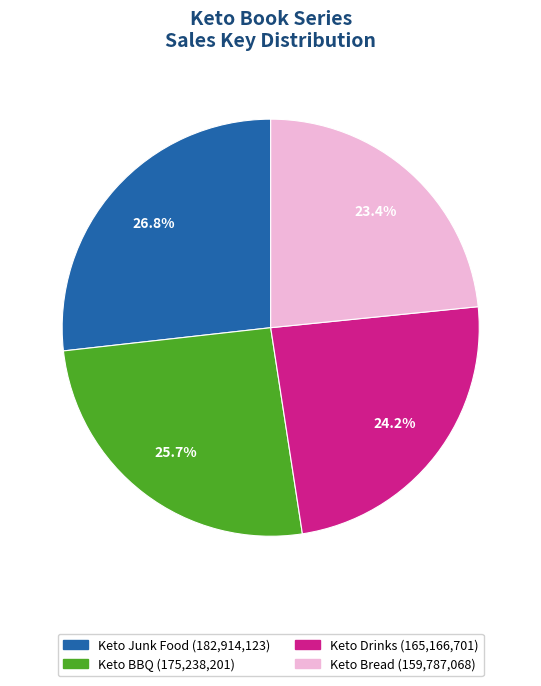

To the nearest percent, what percentage of the pie is Keto Drinks?

24%